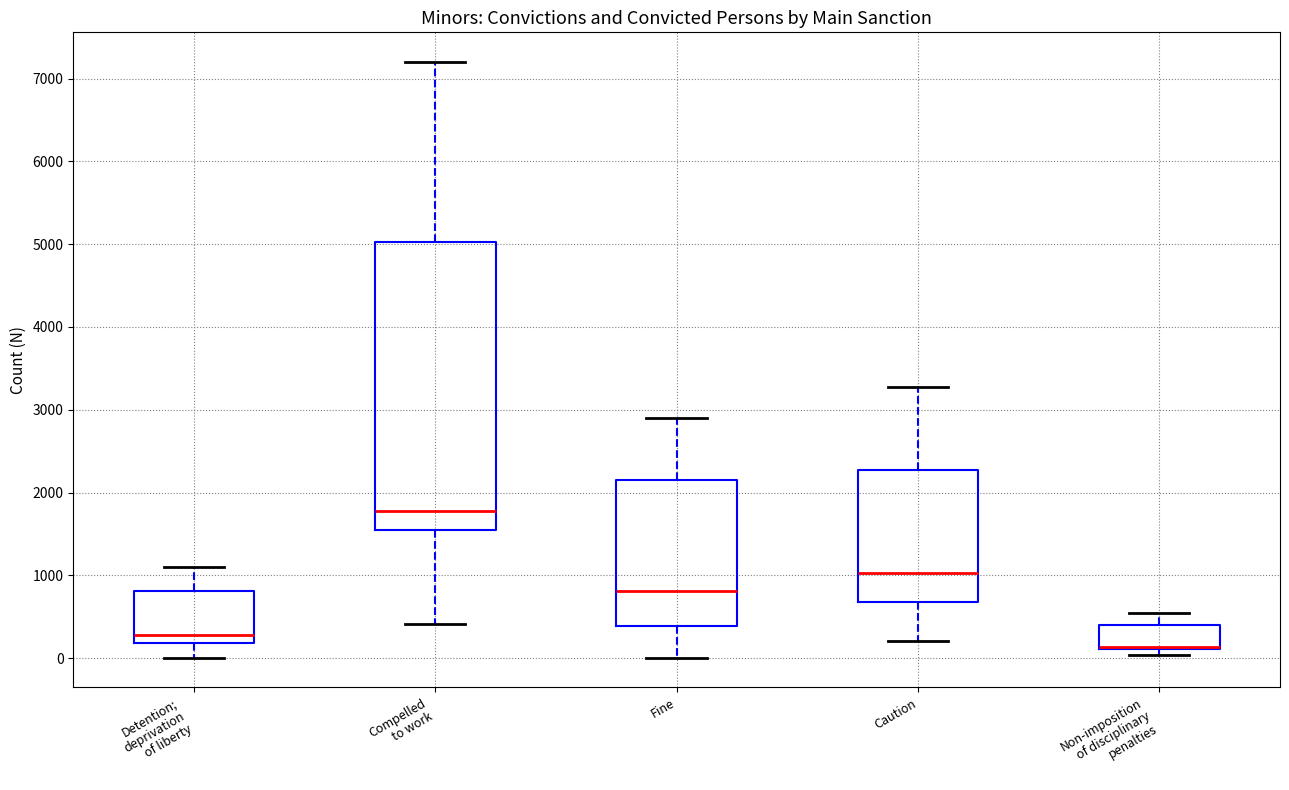

Where is the upper edge of the box for Caution on the y-axis? The values are not printed on the chart, so give them approximately, as read against the axis.

2300